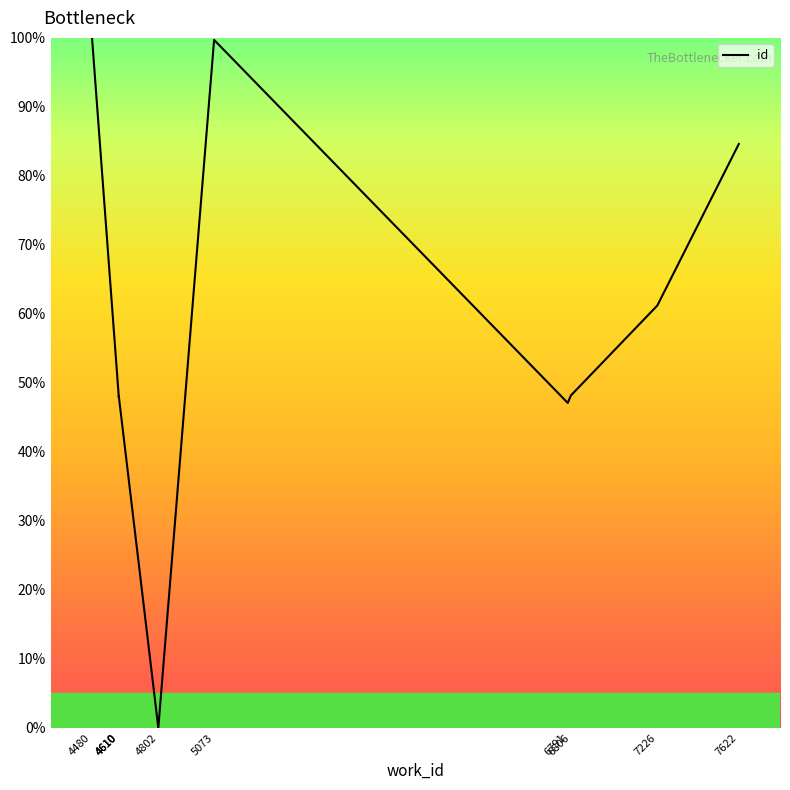

Reading left to right, extract all data points from this chart.

4480=100.0	4610=48.0	4610=48.1	4610=48.1	4802=0.0	5073=99.7	6791=47.1	6806=48.2	7226=61.2	7622=84.6